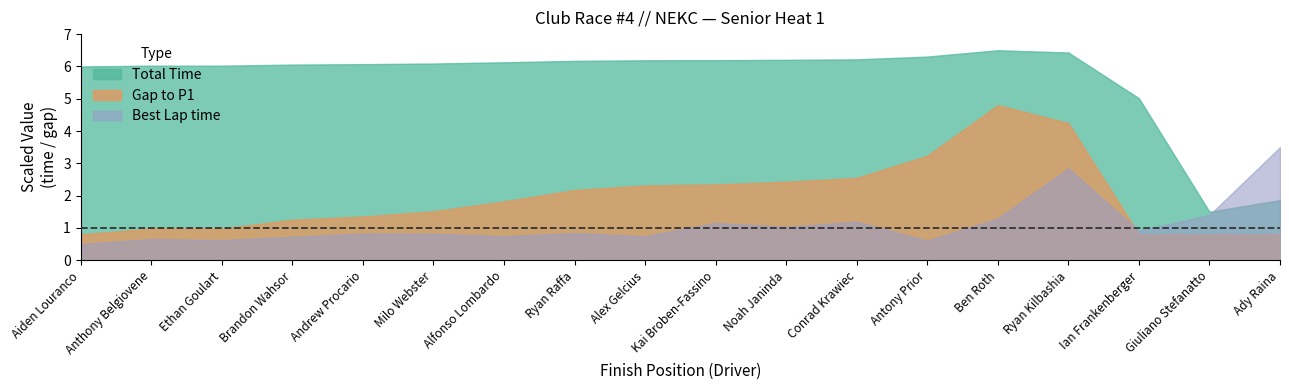

What is the maximum value shown in the chart?

6.5